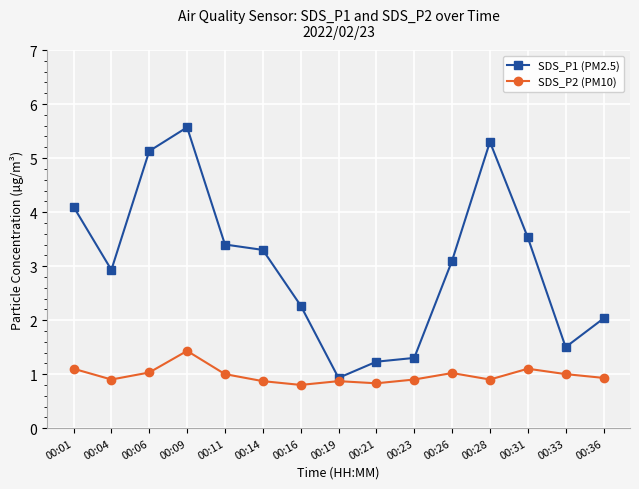

What is the spread (max minus min) of values at 00:26?

2.1